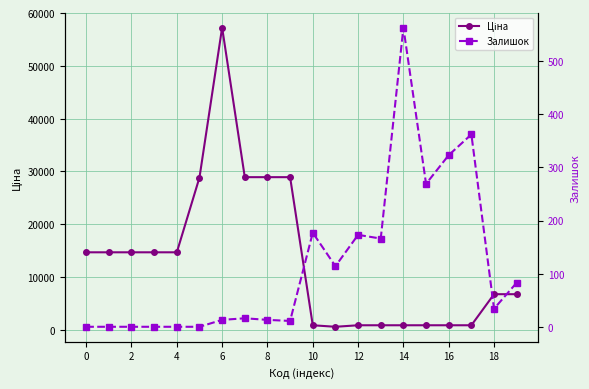

List the series in order of their overall mean, highest first.

Ціна, Залишок